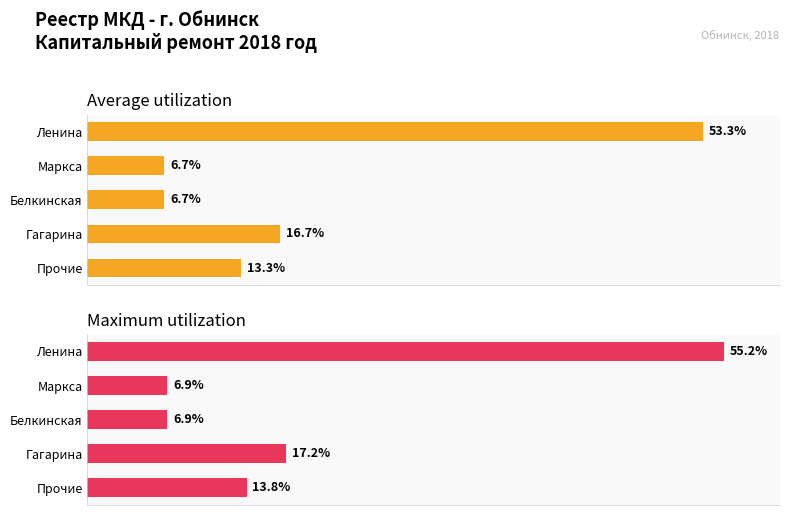

Reading left to right, what are all the values shown in this chart?

Average utilization: 53.3	6.7	6.7	16.7	13.3
Maximum utilization: 55.2	6.9	6.9	17.2	13.8